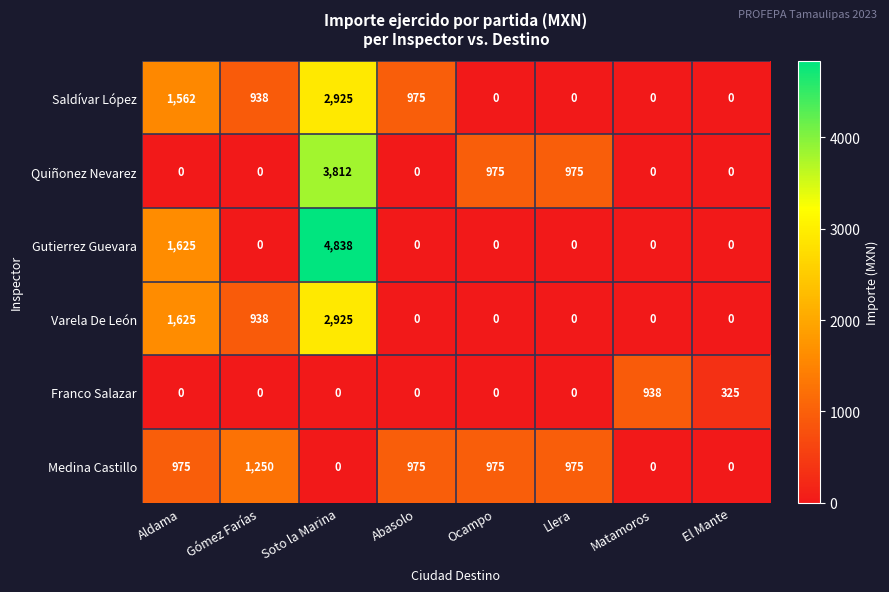

What is the total value across all series at Abasolo?

1950